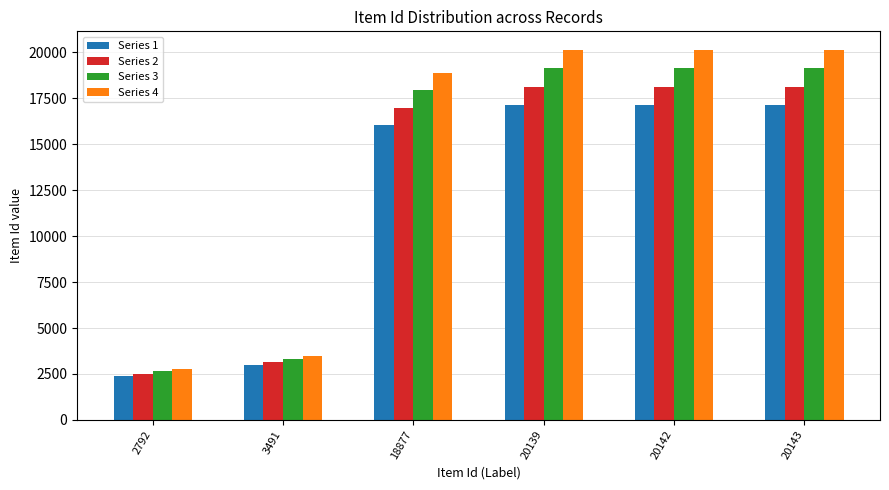

What is the minimum value shown in the chart?

2373.2